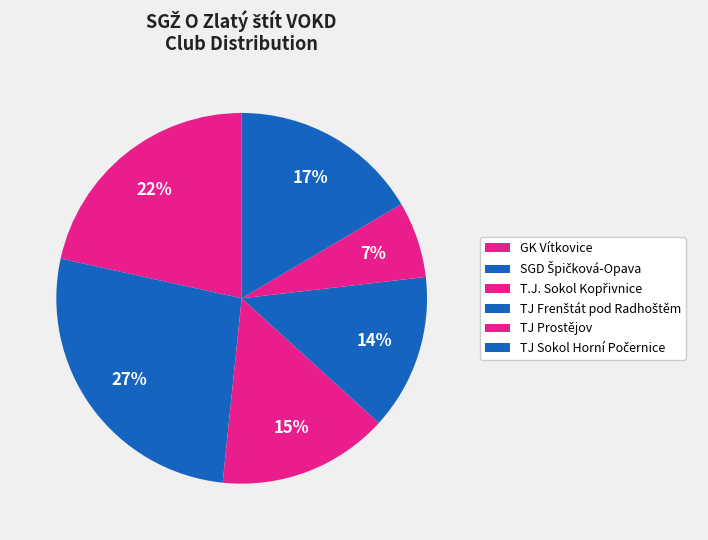

Does TJ Frenštát pod Radhoštěm account for over 50% of the chart?

No